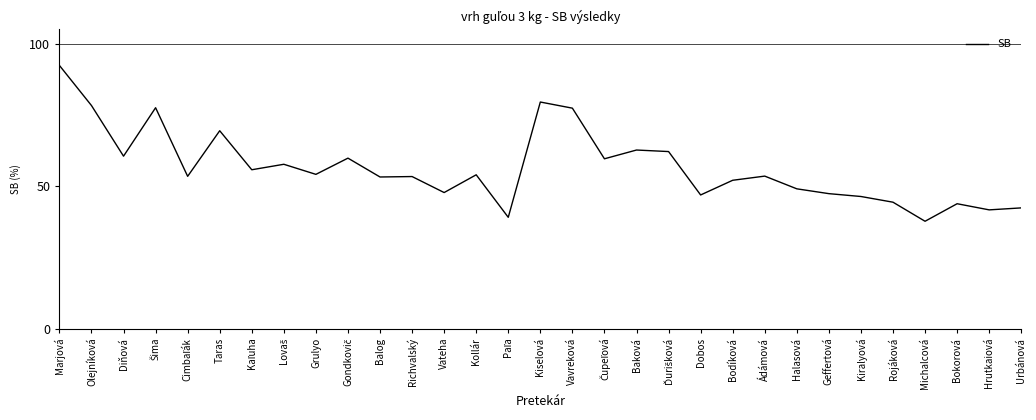

Which category has the highest value across all series?

Marjová